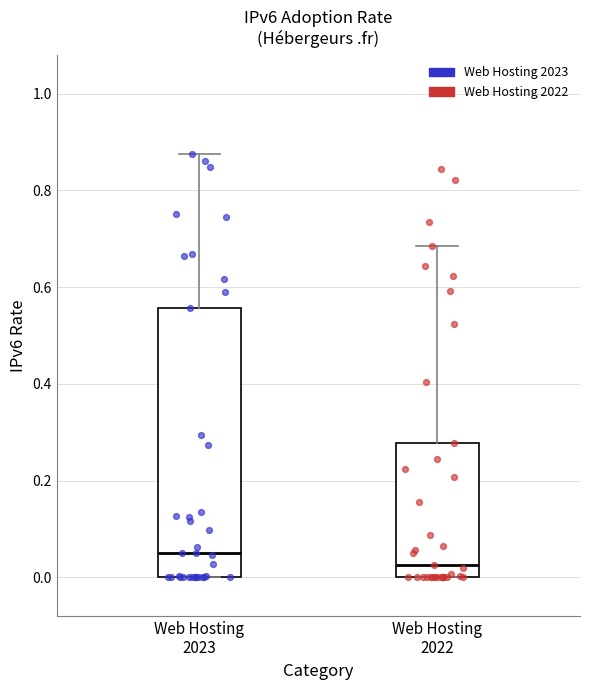

Reading left to right, transcribe this box plot: for each box, give where its median line is, the range the box spans, and where its two whiskers end, as read against the y-axis. The values are not printed on the chart, so give them approximately, as read against the axis.

Web Hosting 2023: median 0.04, box 0.00 to 0.56, whiskers 0.00 to 0.88
Web Hosting 2022: median 0.02, box 0.00 to 0.28, whiskers 0.00 to 0.68